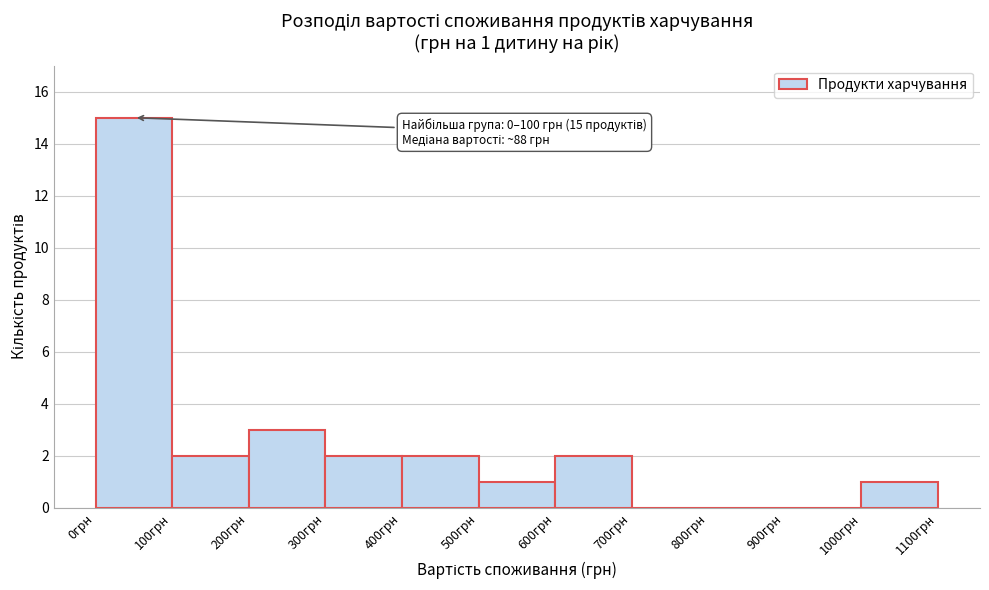

Over which range of the x-axis is the bar tallest?

0 to 100